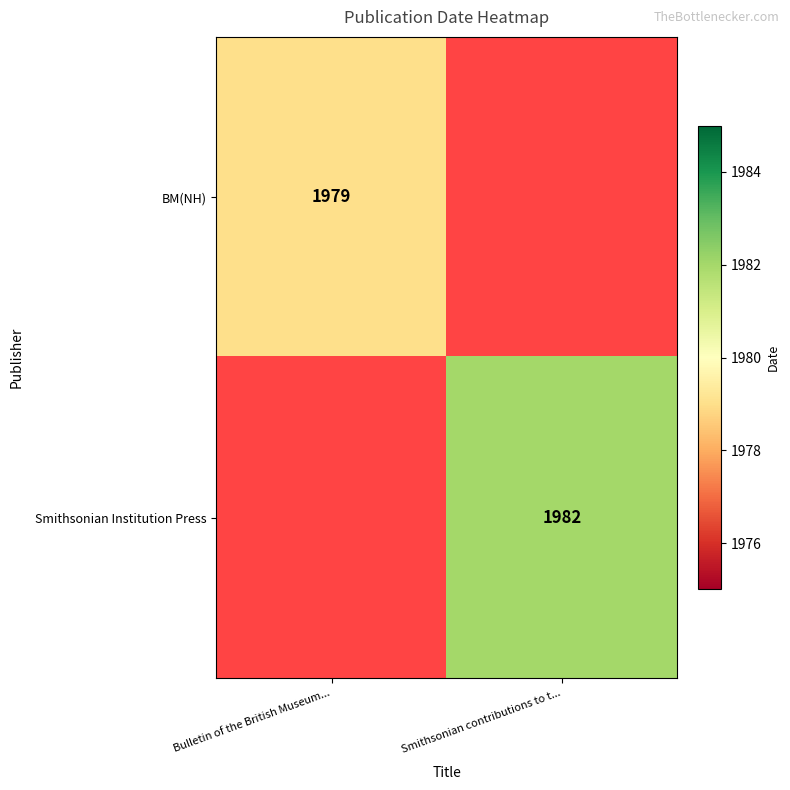

The BM(NH) series shows 3361.6 at Bulletin of the British Museum.... True or false?

False